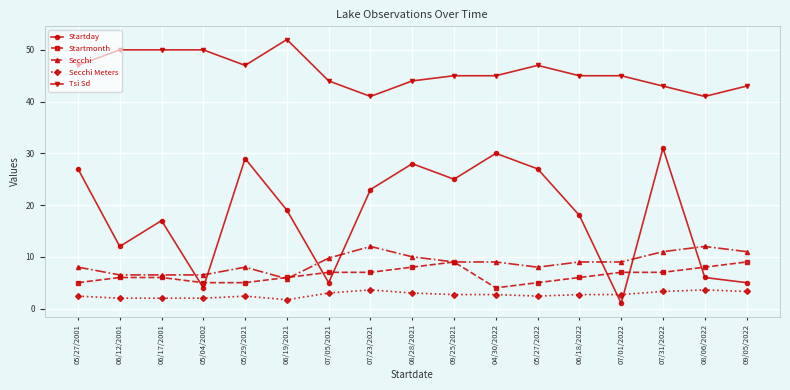

How many categories are shown in the chart?

17